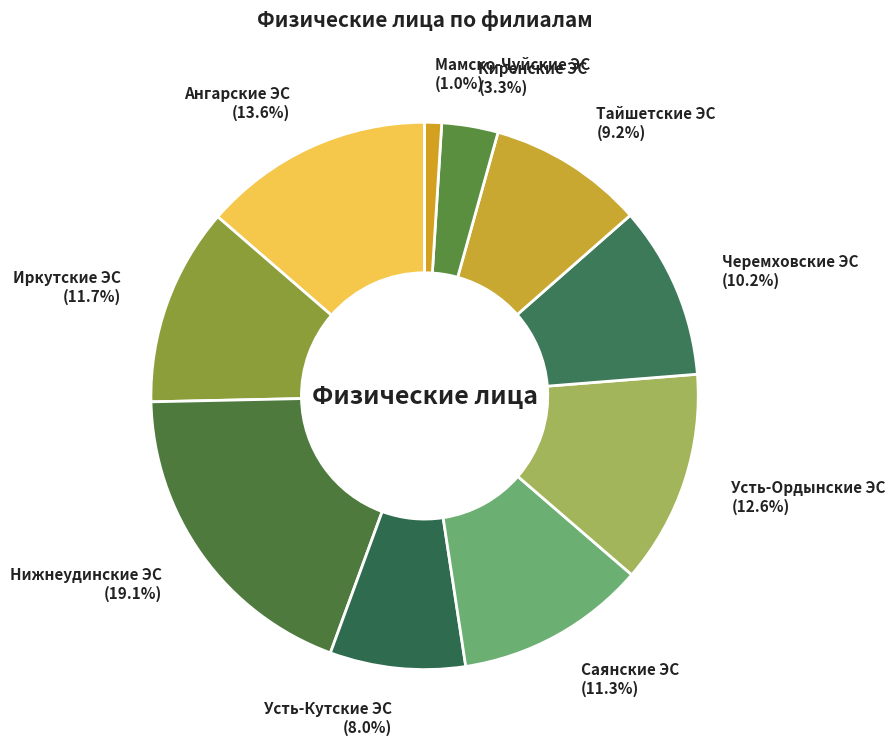

Does Мамско-Чуйские ЭС account for over 50% of the chart?

No